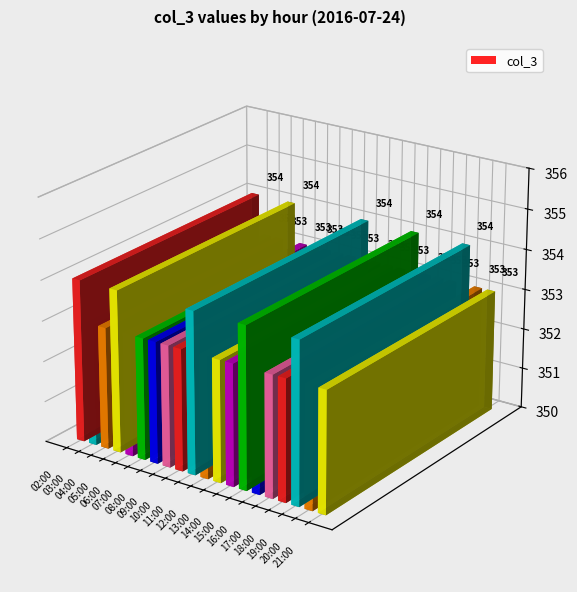

True or false: the data shows 353 at 04:00.

True